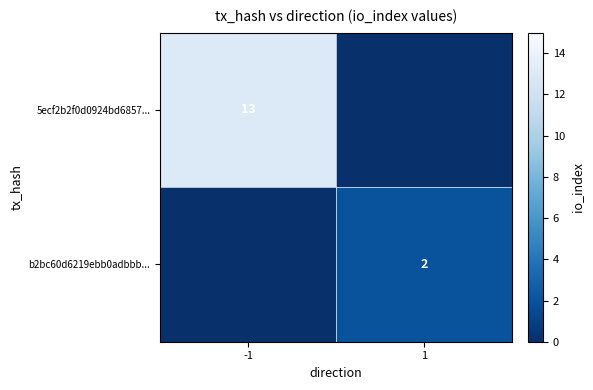

The 5ecf2b2f0d0924bd6857... series shows 13 at -1. True or false?

True